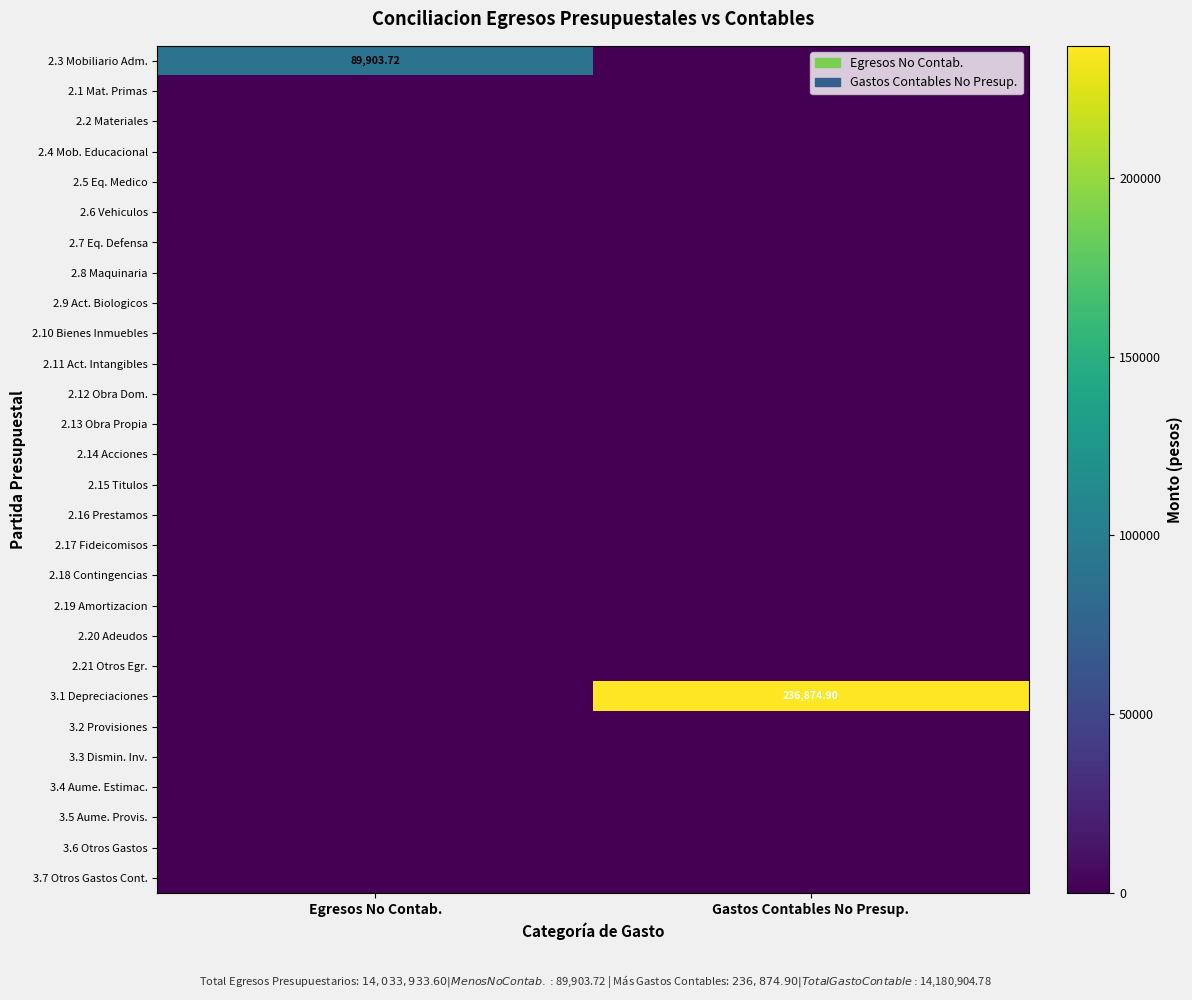

What is the spread (max minus min) of values at Egresos No Contab.?

89903.7